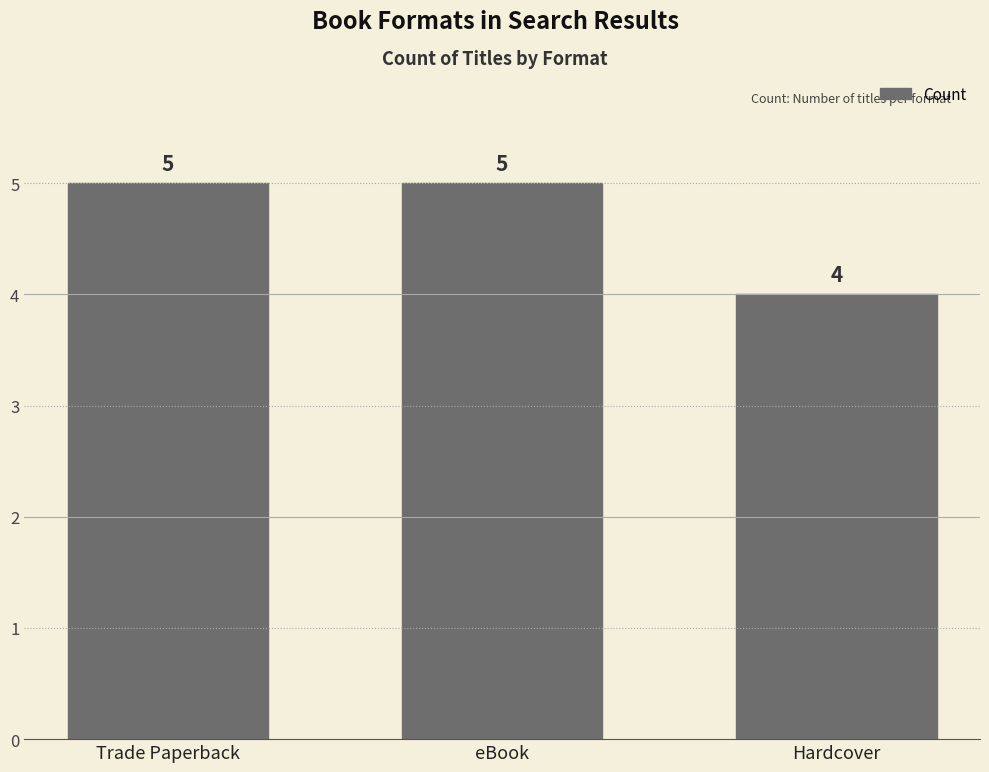

At which category does the chart reach its minimum across all series?

Hardcover